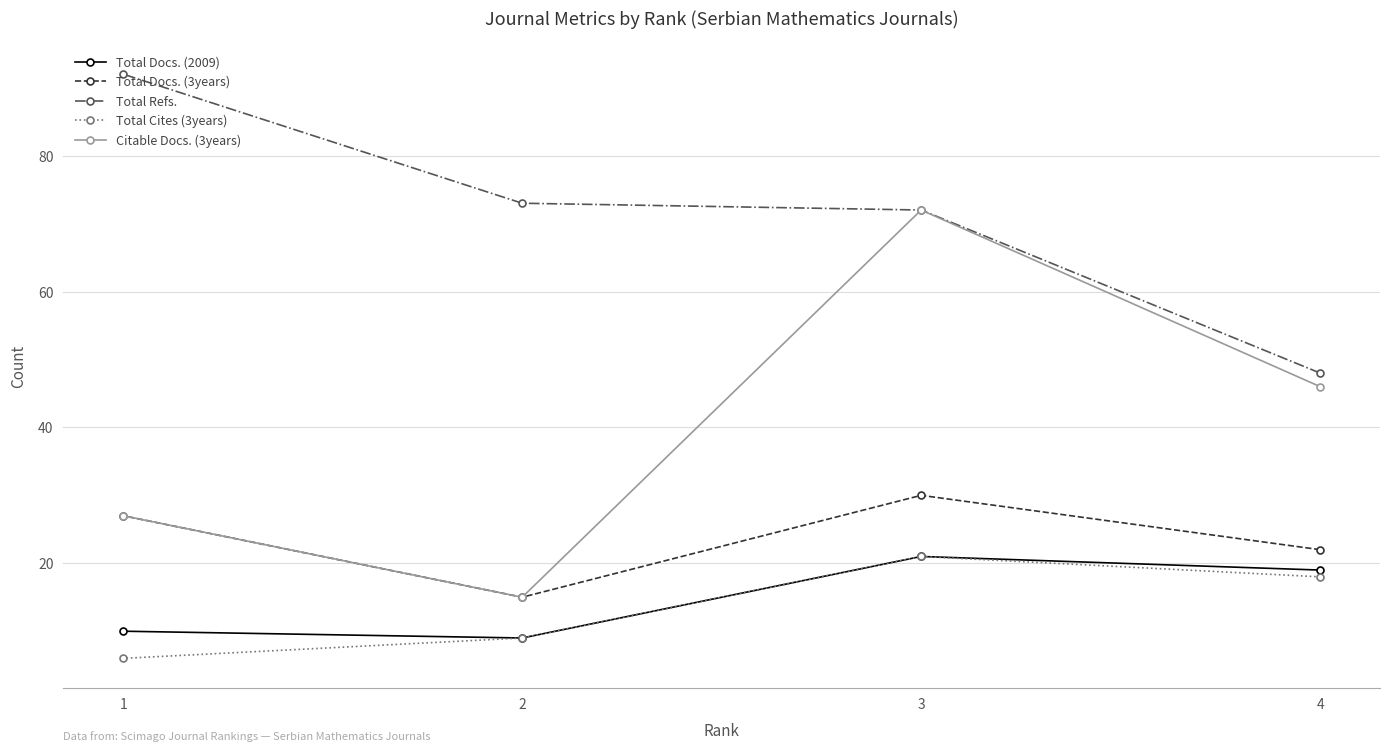

Which series has the largest total across all categories?

Total Refs.